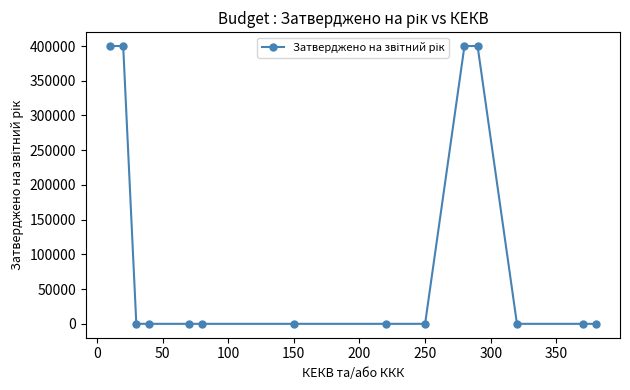

What is the maximum value shown in the chart?

400000